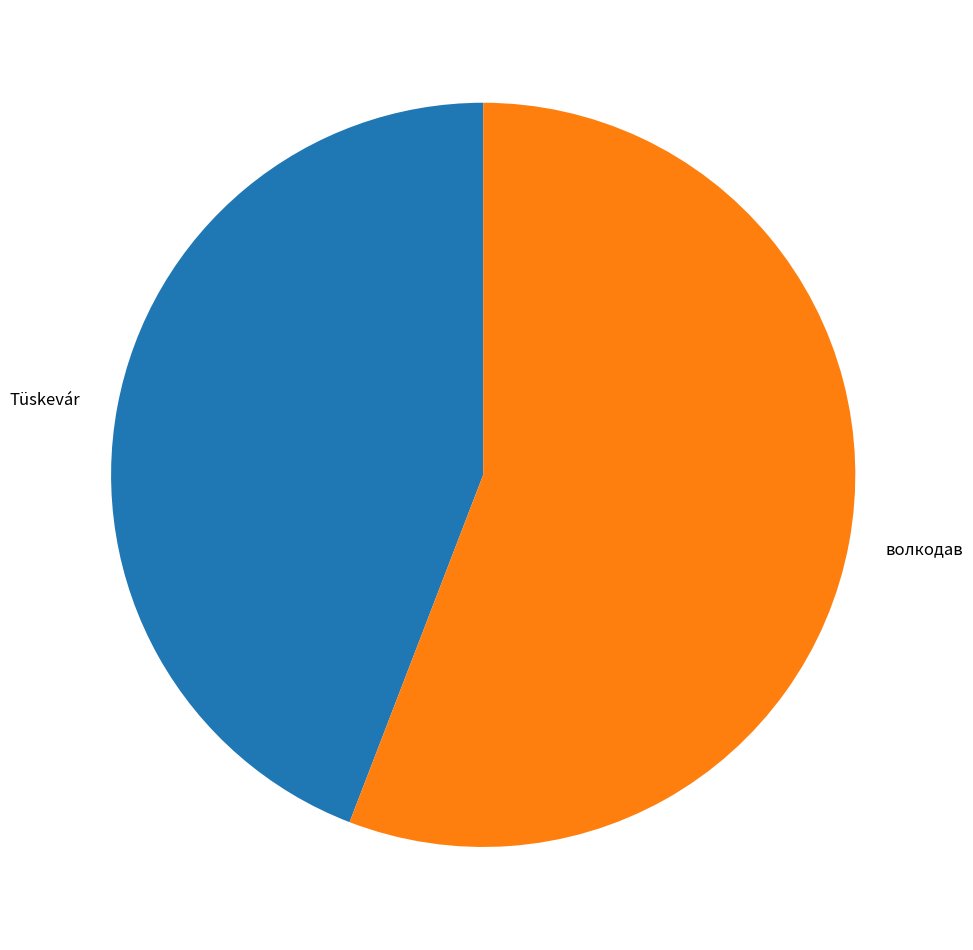

What is the largest slice in the pie chart?

волкодав